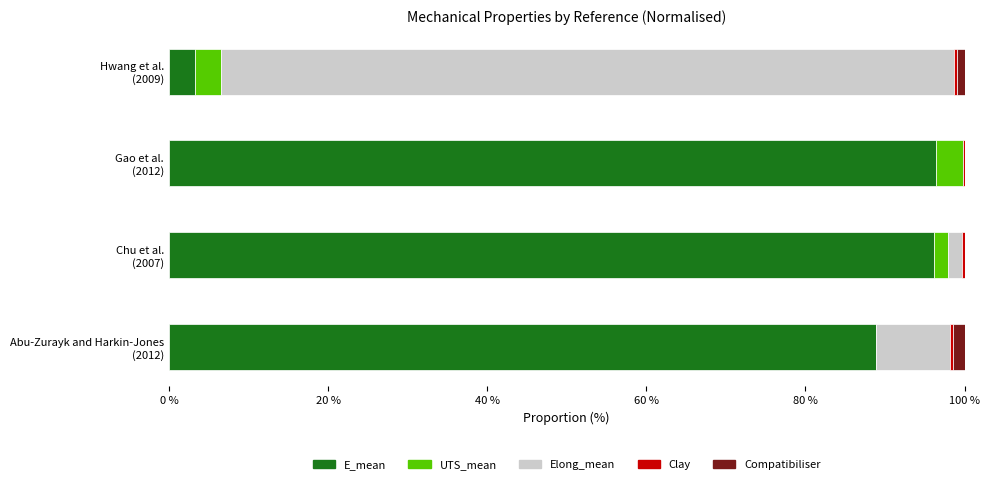

Reading right to left, extract all data points from this chart.

E_mean: 3.3	96.4	96.2	88.9
UTS_mean: 3.3	3.4	1.7	0.0
Elong_mean: 92.1	0.0	1.7	9.3
Clay: 0.3	0.2	0.3	0.4
Compatibiliser: 1.0	0.0	0.0	1.4